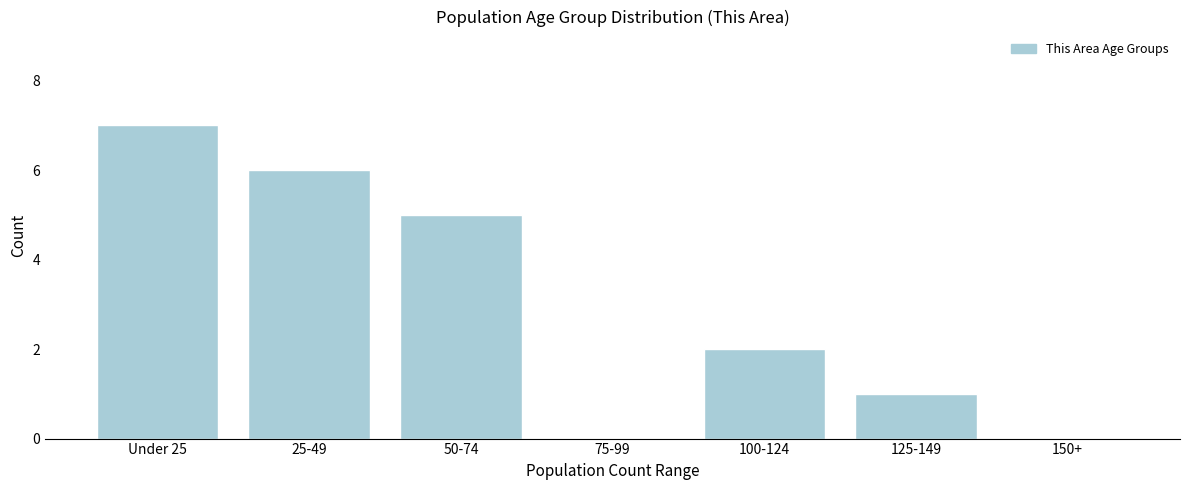

Reading left to right, extract all data points from this chart.

Under 25=7	25-49=6	50-74=5	75-99=0	100-124=2	125-149=1	150+=0